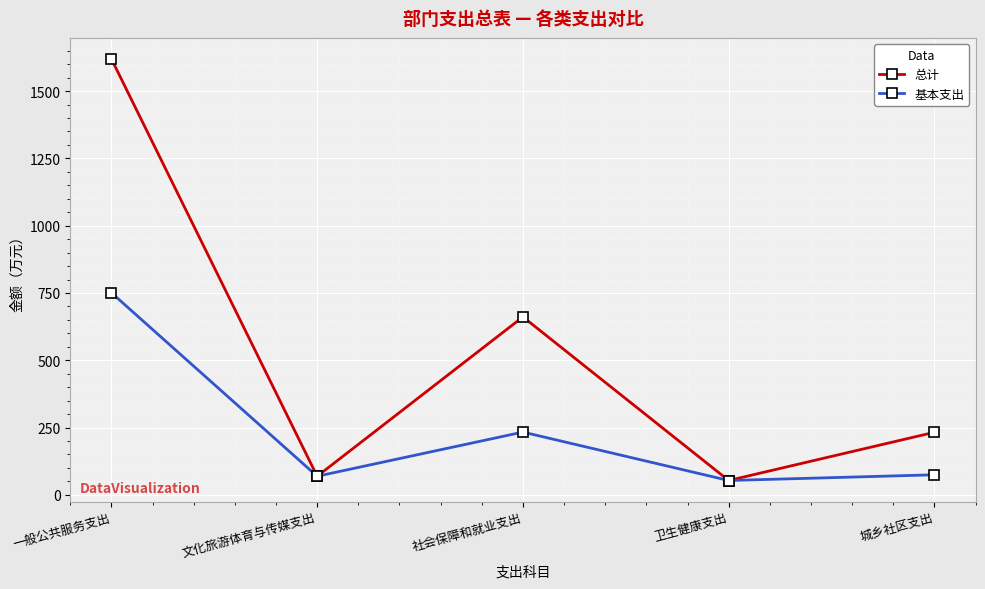

At which category is the sum across all series the highest?

一般公共服务支出